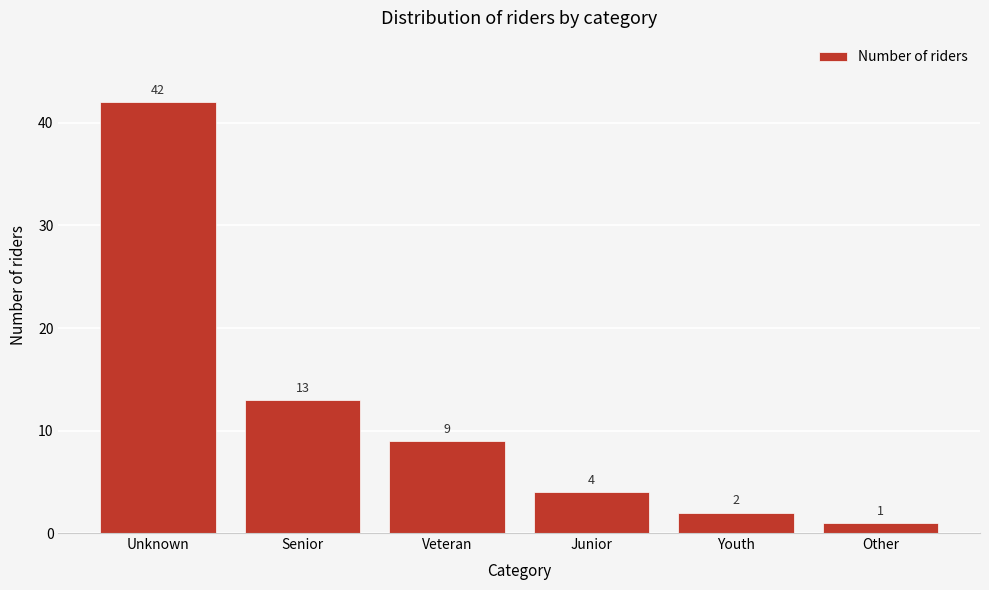

Reading left to right, transcribe all the data shown in this chart.

42	13	9	4	2	1